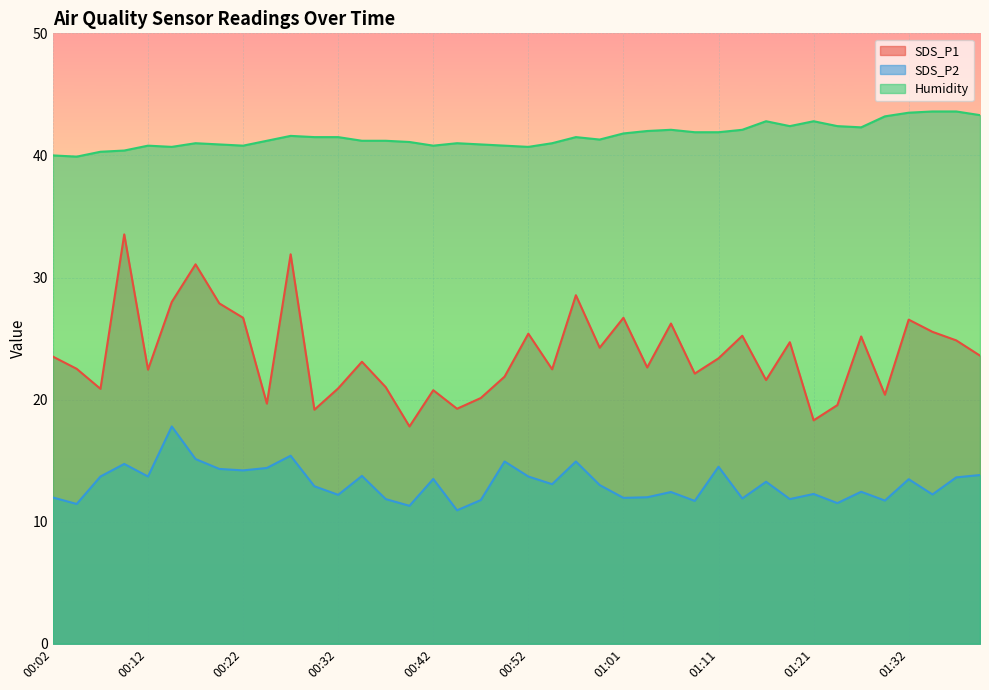

Reading left to right, what are all the values shown in this chart?

SDS_P1: 00:02=23.5	00:04=22.5	00:07=20.9	00:09=33.5	00:12=22.4	00:14=28.0	00:17=31.1	00:19=27.9	00:22=26.7	00:24=19.7	00:27=31.9	00:29=19.2	00:32=20.9	00:34=23.1	00:37=21.0	00:39=17.8	00:42=20.8	00:44=19.2	00:47=20.1	00:49=21.9	00:52=25.4	00:54=22.5	00:56=28.6	00:59=24.2	01:01=26.7	01:04=22.6	01:06=26.2	01:09=22.1	01:11=23.4	01:14=25.2	01:16=21.6	01:19=24.7	01:21=18.3	01:24=19.6	01:27=25.2	01:29=20.4	01:32=26.6	01:34=25.6	01:37=24.9	01:39=23.6
SDS_P2: 00:02=12.0	00:04=11.4	00:07=13.7	00:09=14.7	00:12=13.7	00:14=17.8	00:17=15.1	00:19=14.3	00:22=14.2	00:24=14.4	00:27=15.4	00:29=12.9	00:32=12.2	00:34=13.8	00:37=11.8	00:39=11.3	00:42=13.5	00:44=10.9	00:47=11.8	00:49=14.9	00:52=13.7	00:54=13.1	00:56=14.9	00:59=13.0	01:01=11.9	01:04=12.0	01:06=12.4	01:09=11.7	01:11=14.5	01:14=11.9	01:16=13.3	01:19=11.8	01:21=12.3	01:24=11.5	01:27=12.4	01:29=11.7	01:32=13.5	01:34=12.2	01:37=13.6	01:39=13.8
Humidity: 00:02=40.0	00:04=39.9	00:07=40.3	00:09=40.4	00:12=40.8	00:14=40.7	00:17=41.0	00:19=40.9	00:22=40.8	00:24=41.2	00:27=41.6	00:29=41.5	00:32=41.5	00:34=41.2	00:37=41.2	00:39=41.1	00:42=40.8	00:44=41.0	00:47=40.9	00:49=40.8	00:52=40.7	00:54=41.0	00:56=41.5	00:59=41.3	01:01=41.8	01:04=42.0	01:06=42.1	01:09=41.9	01:11=41.9	01:14=42.1	01:16=42.8	01:19=42.4	01:21=42.8	01:24=42.4	01:27=42.3	01:29=43.2	01:32=43.5	01:34=43.6	01:37=43.6	01:39=43.3